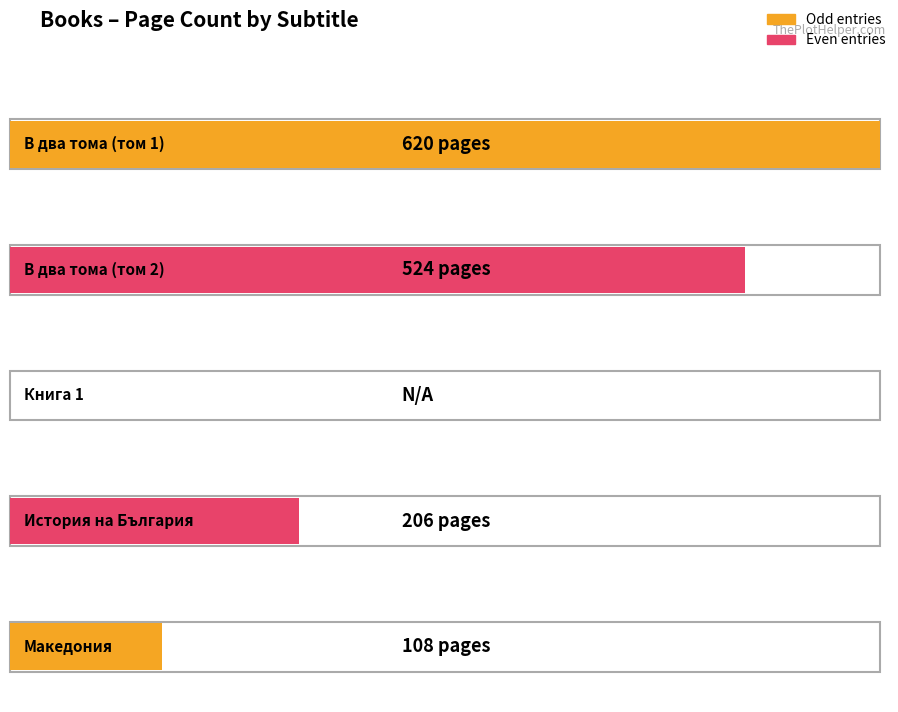

What is the difference between the maximum and minimum values?

620